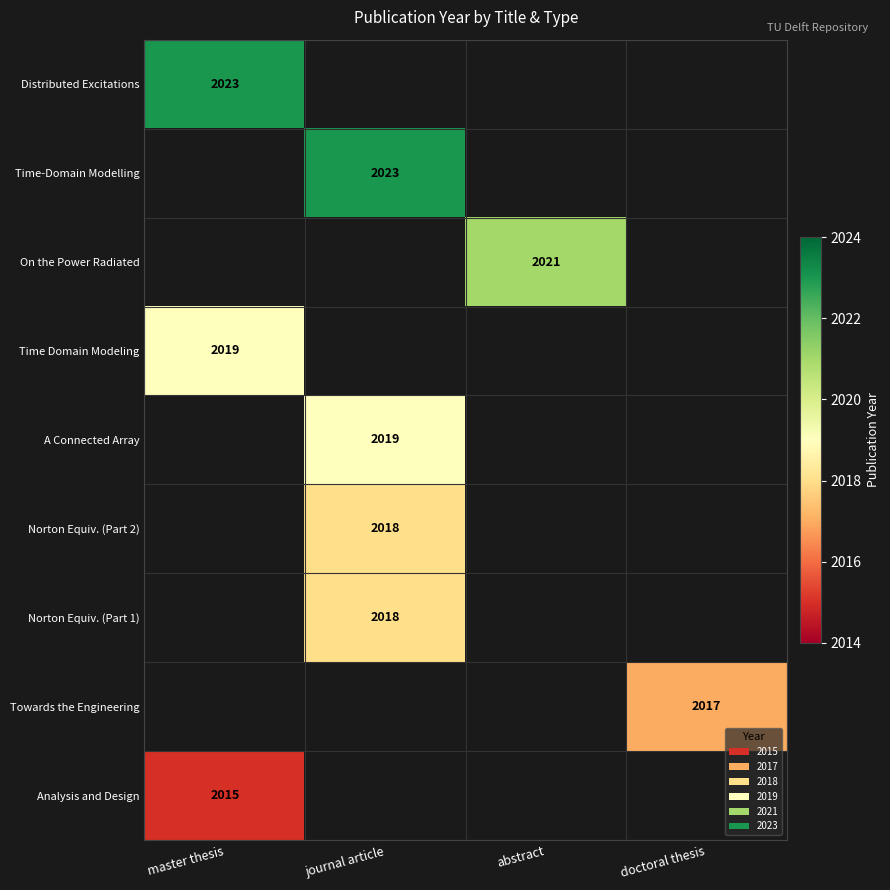

True or false: Analysis and Design has a value of 2015 at master thesis.

True